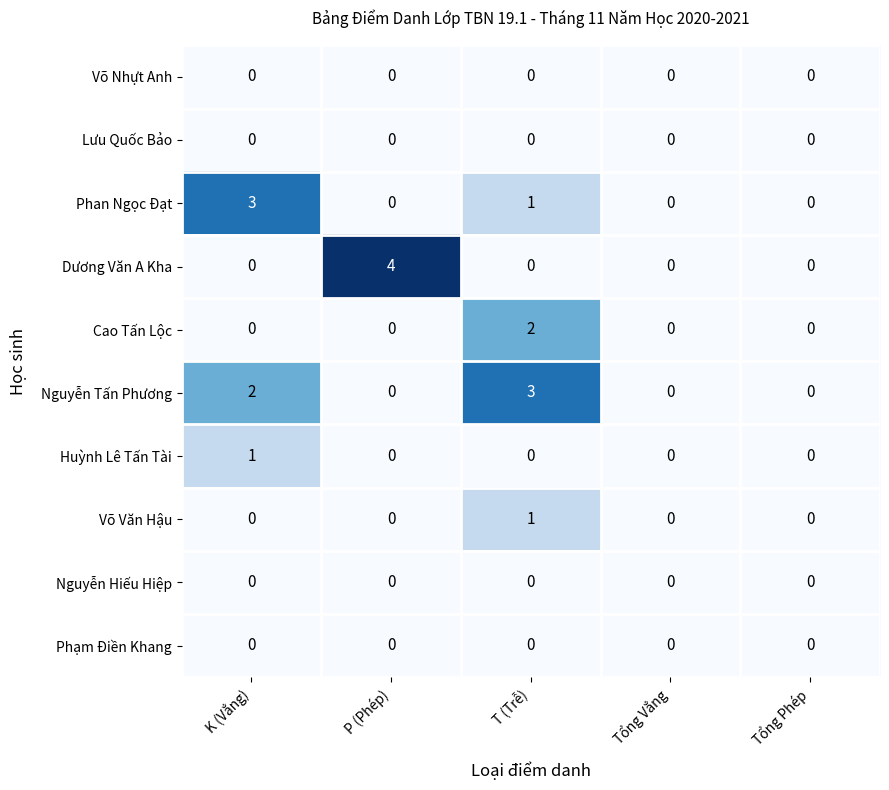

What is the difference between the highest and lowest values at K (Vắng)?

3